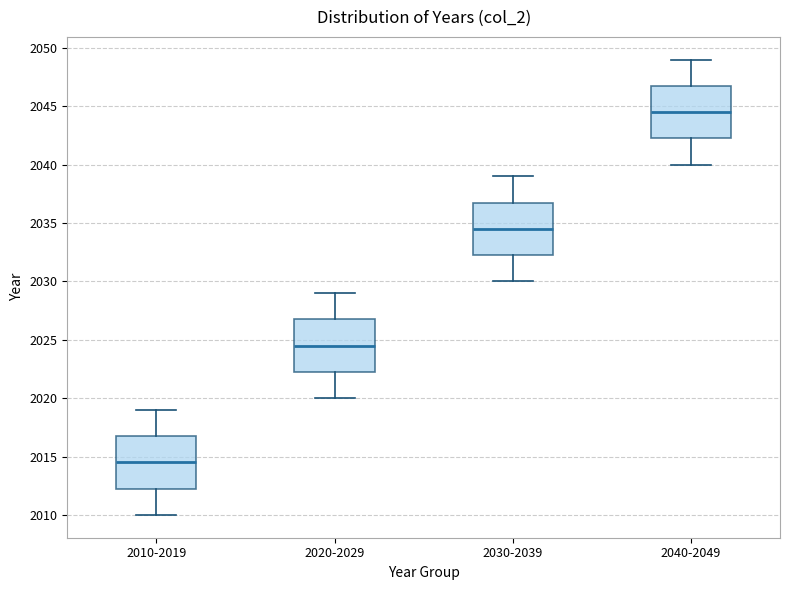

Where does the upper whisker of the box for 2040-2049 end on the y-axis? The values are not printed on the chart, so give them approximately, as read against the axis.

2049.0